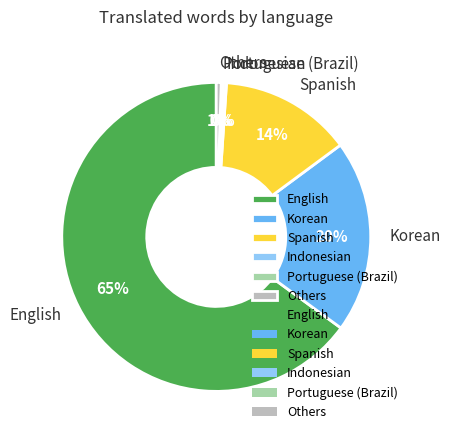

What is the majority slice?

English